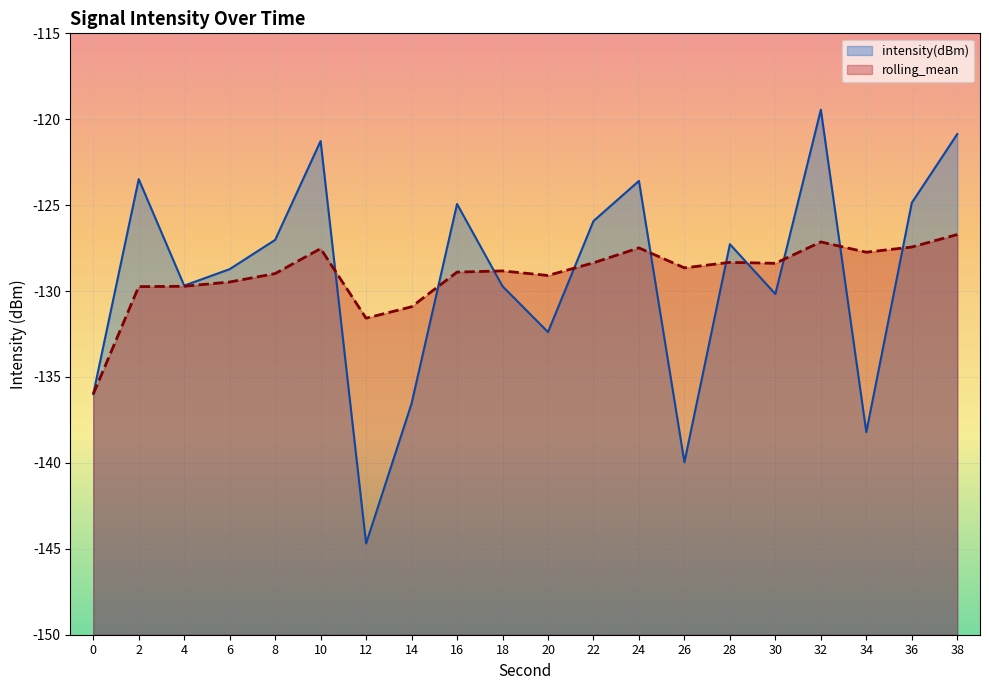

Which category has the highest value in the rolling_mean series?

38